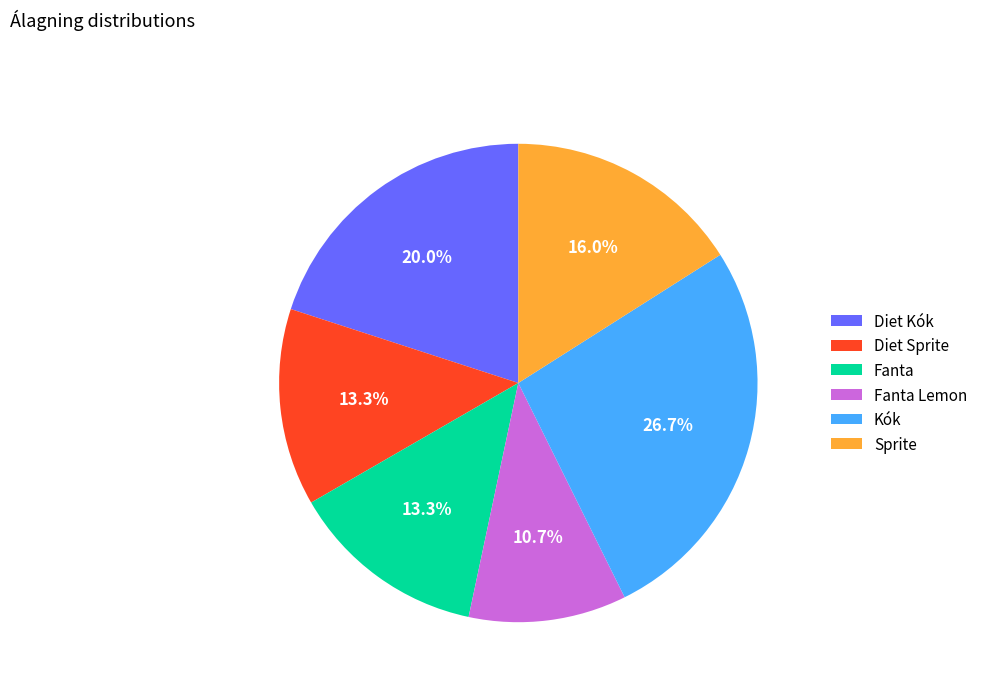

What percentage is the Fanta slice, to the nearest percent?

13%